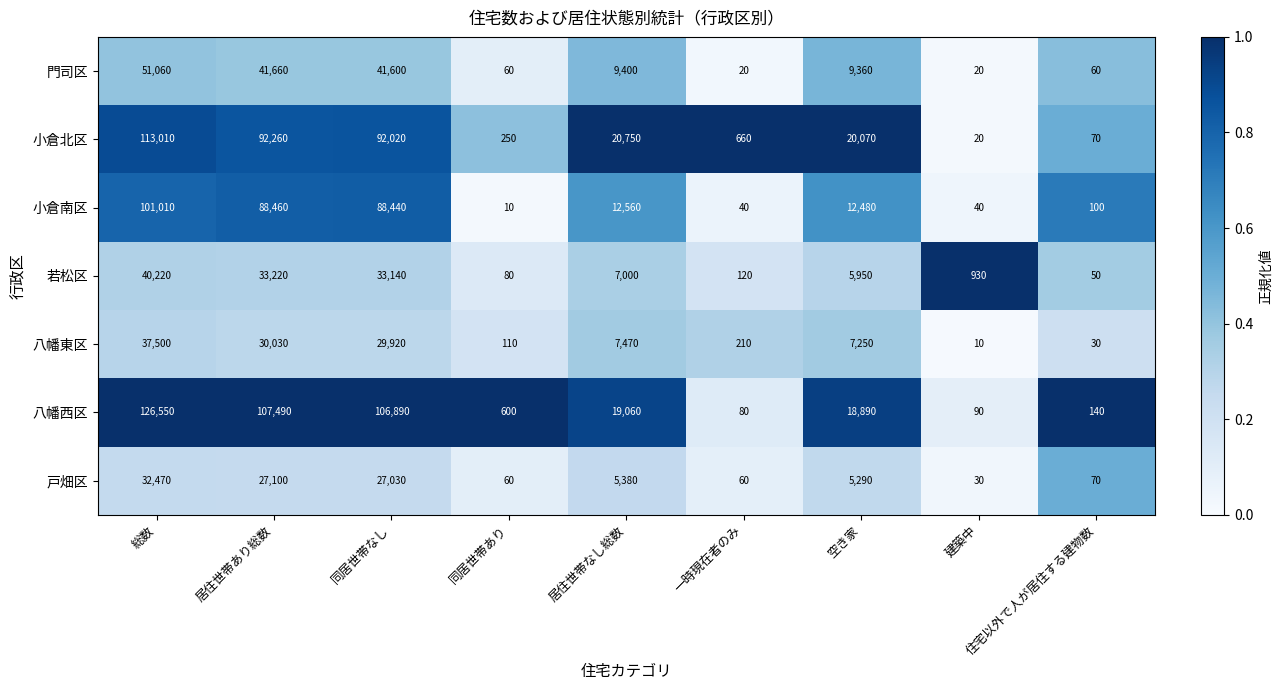

Which series has the largest total across all categories?

八幡西区